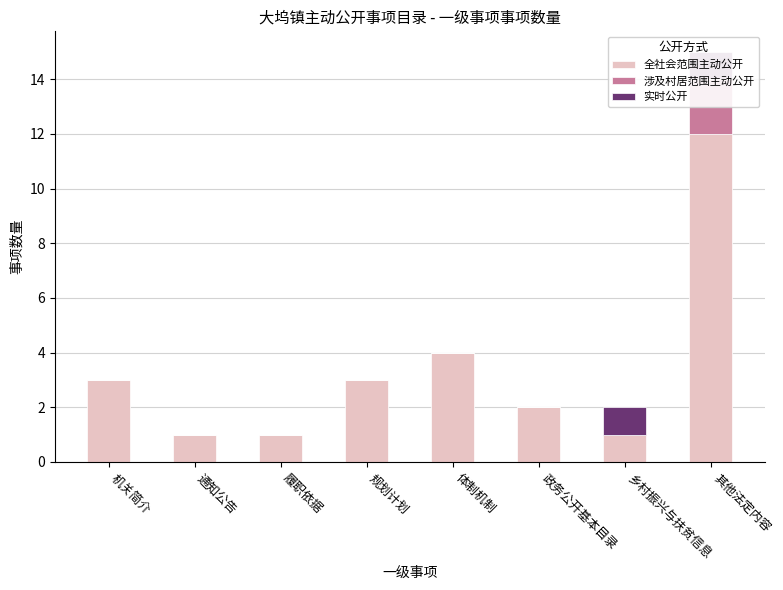

How many bars are there in total?

24